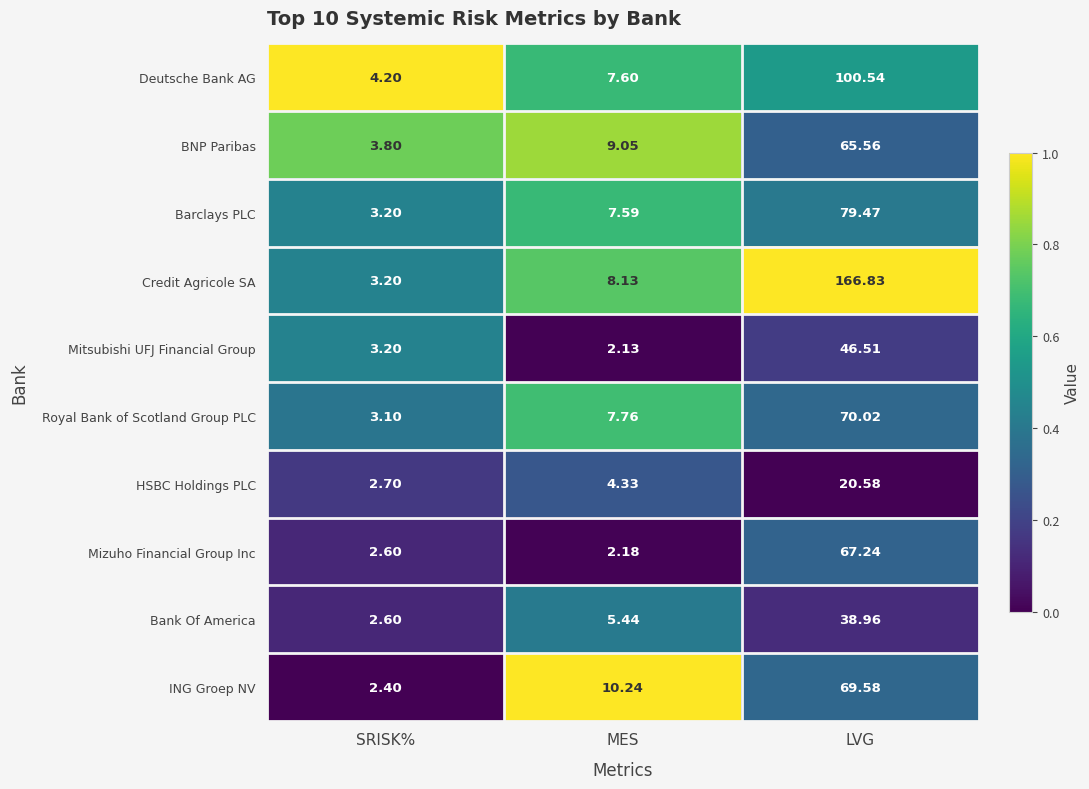

At which category is the sum across all series the highest?

LVG